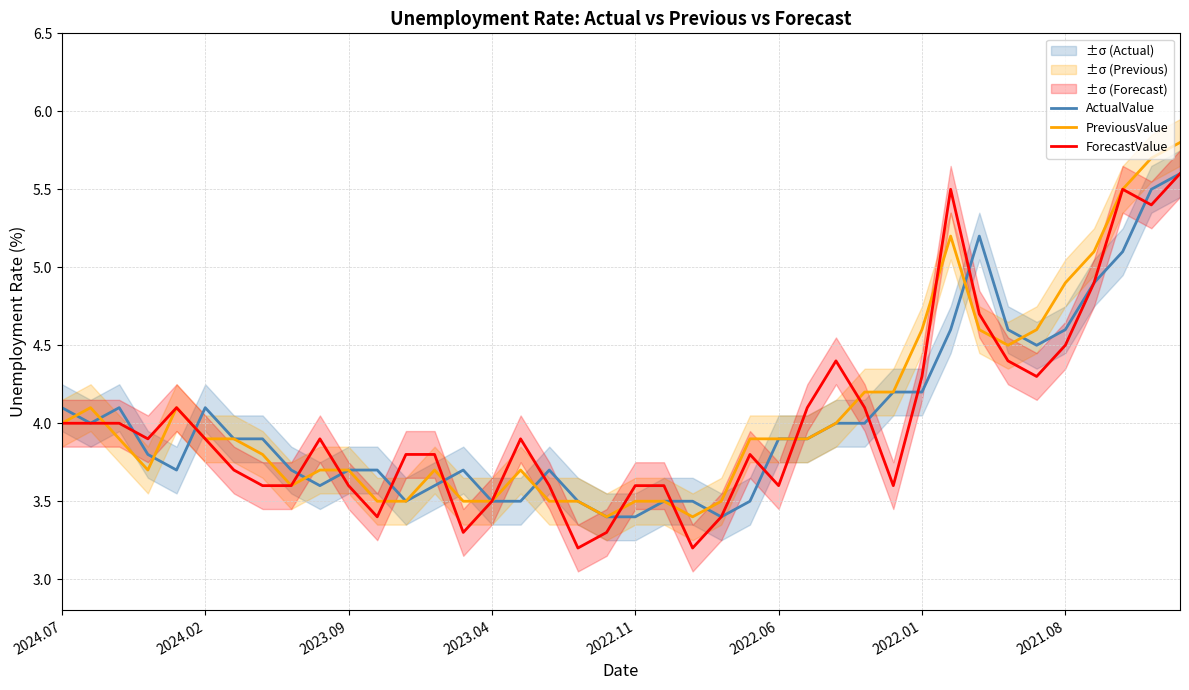

True or false: PreviousValue has a value of 5.5 at 2022.06.

False